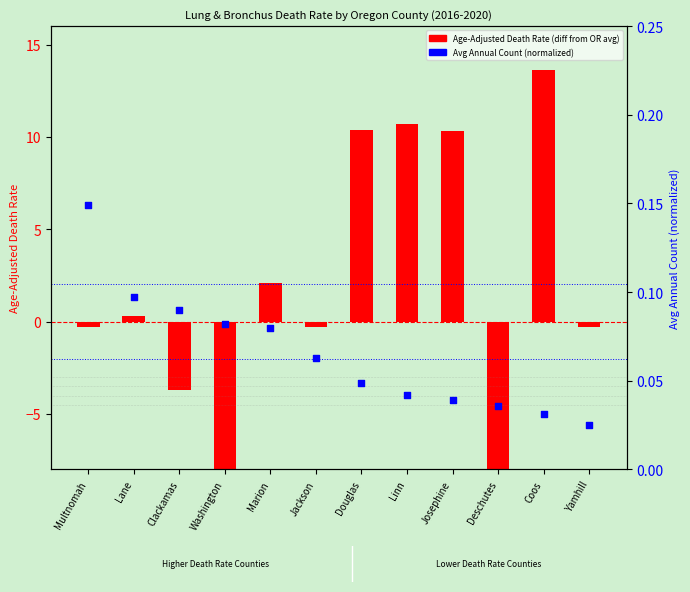

At how many categories does at least one series exceed 7?

4